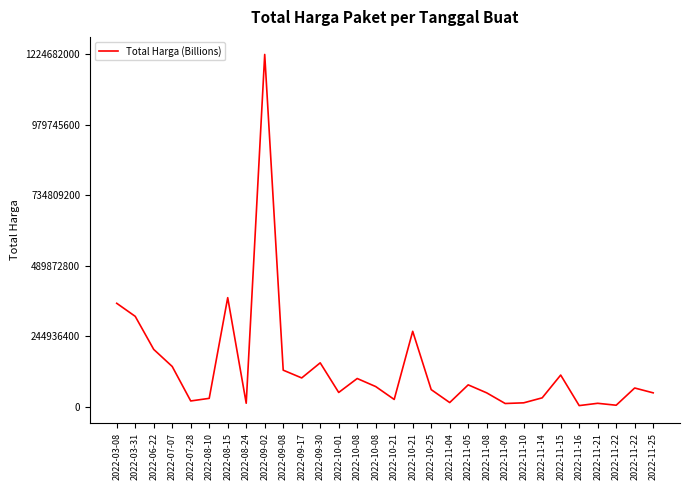

How many points are higher than both their immediate neighbors (excluding endpoints)?

9